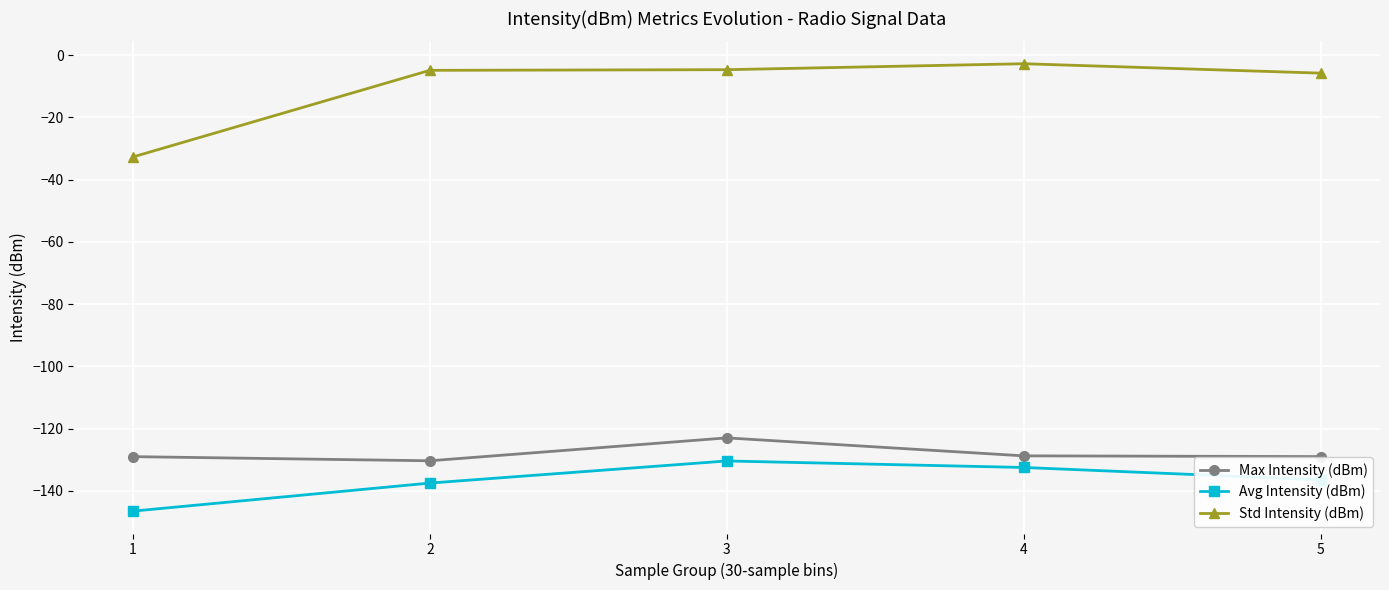

At which category does the chart reach its peak across all series?

4